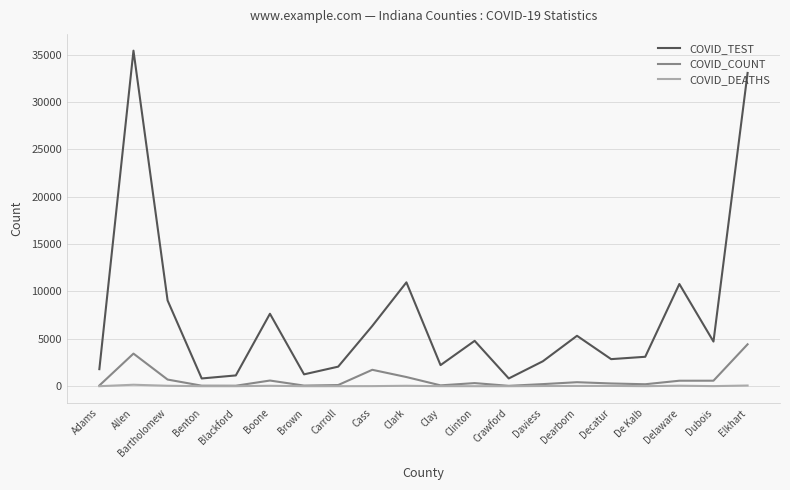

At which category does the chart reach its peak across all series?

Allen